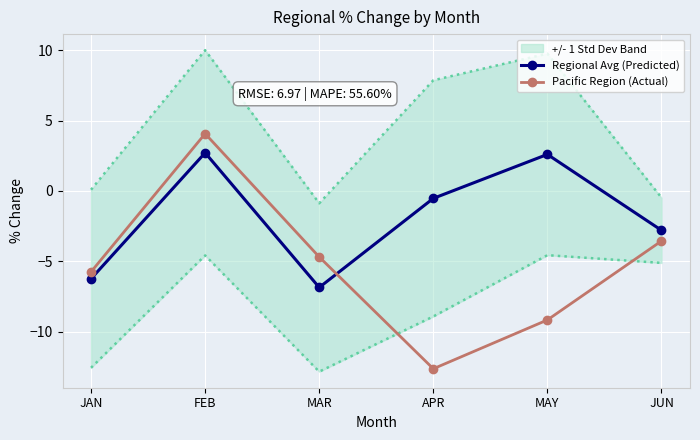

After their last crossing, which series has the higher values: Pacific Region (Actual) or Regional Avg (Predicted)?

Regional Avg (Predicted)